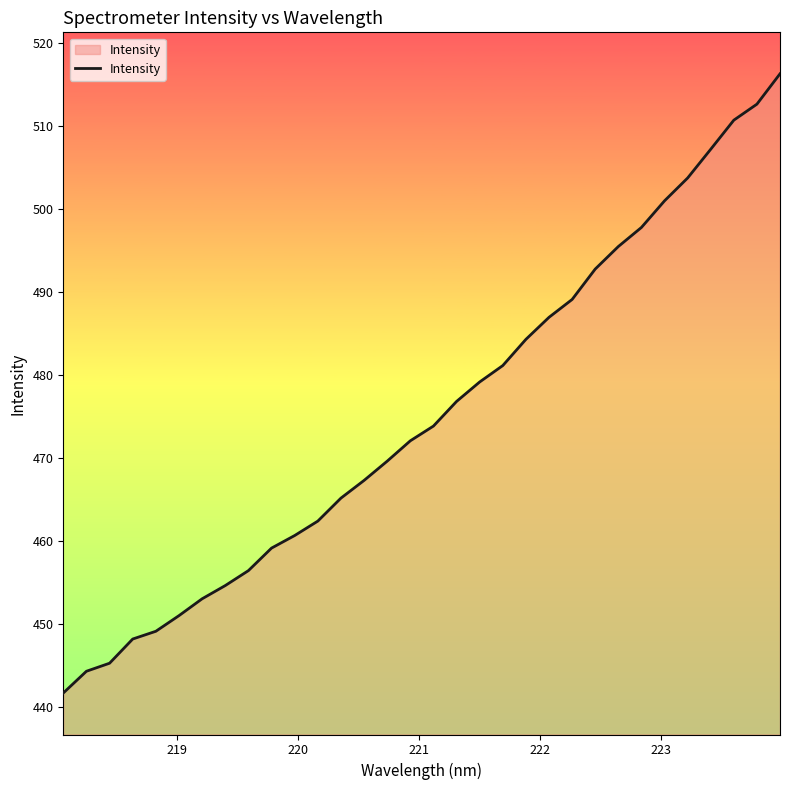

What is the smallest value displayed?

441.7